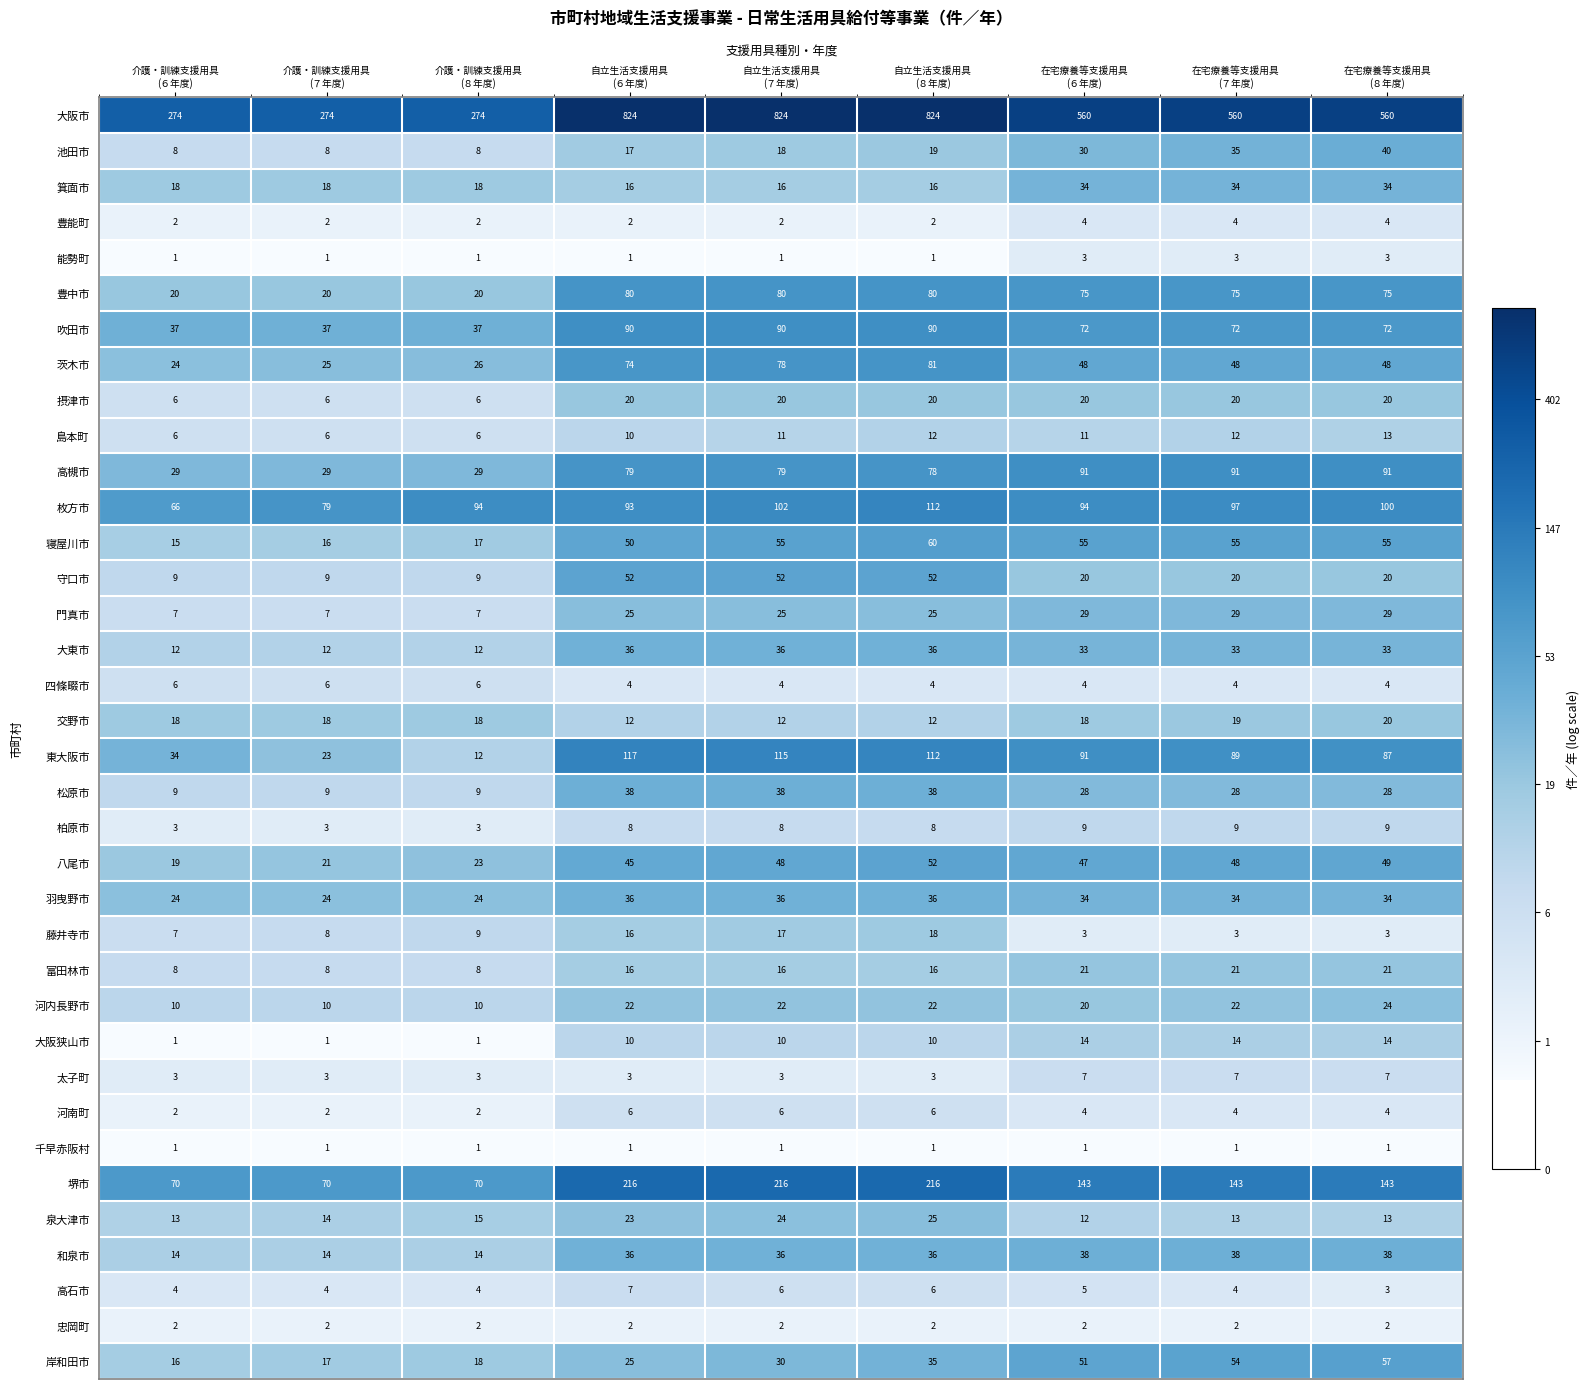

Which series has the largest total across all categories?

大阪市